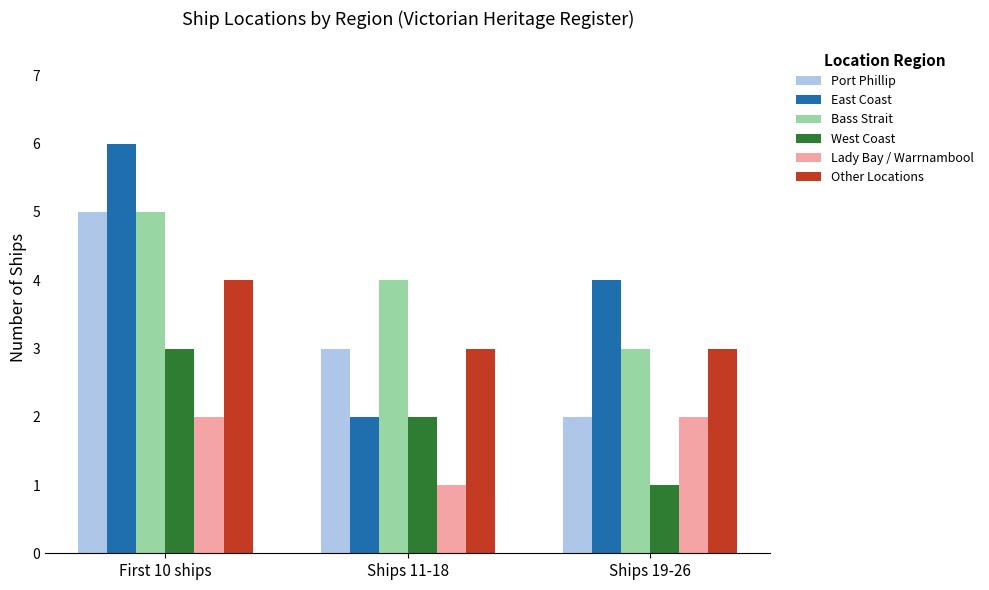

What is the maximum value shown in the chart?

6